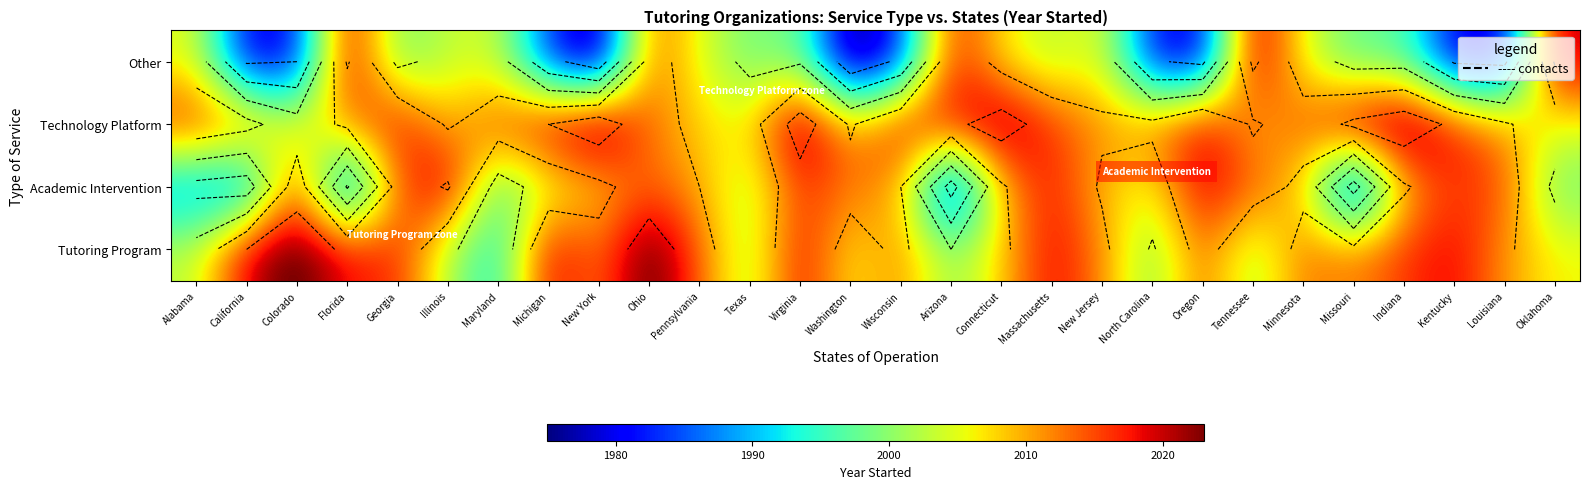

What is the sum of all Technology Platform values?

56421